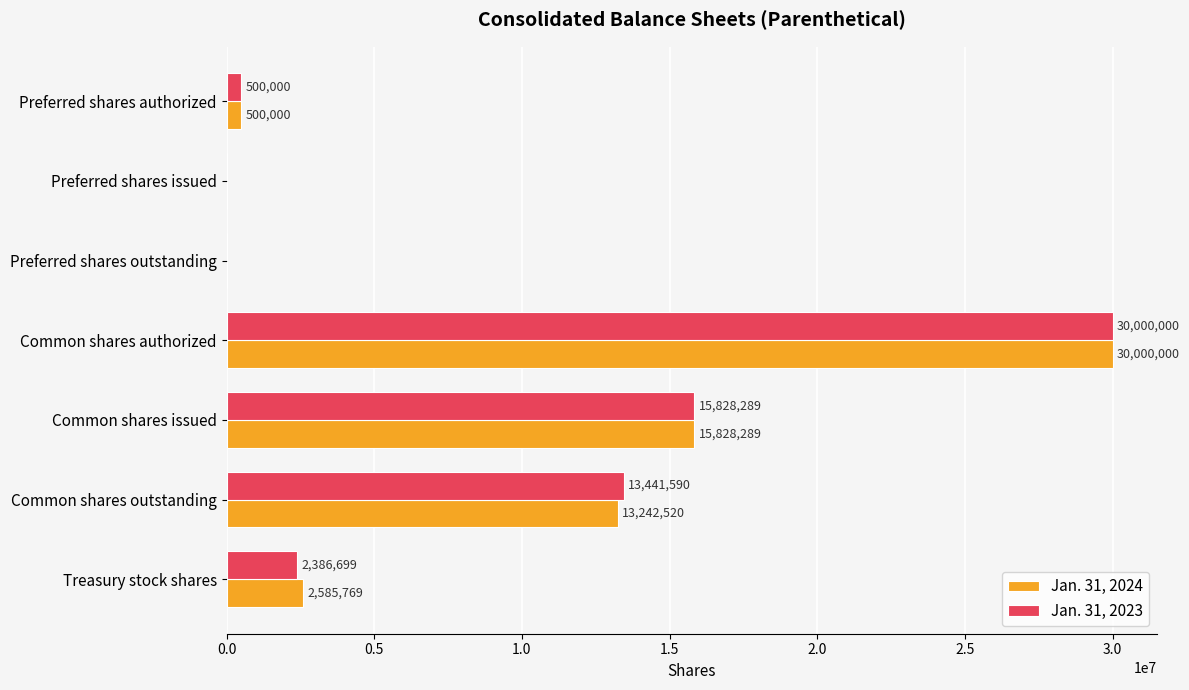

True or false: Jan. 31, 2024 has a value of 0 at Preferred shares issued.

True